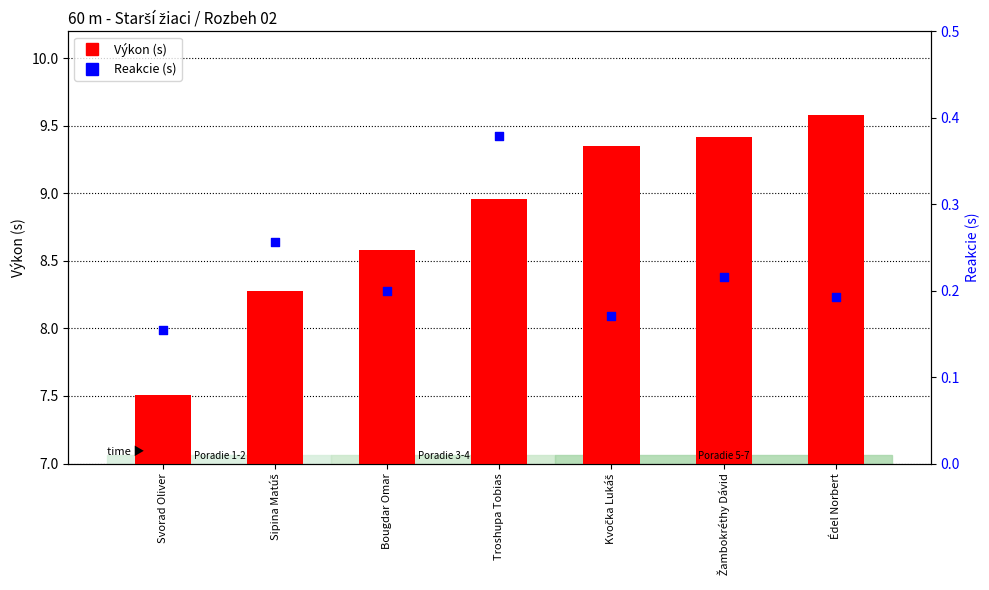

At which category is the sum across all series the highest?

Édel Norbert